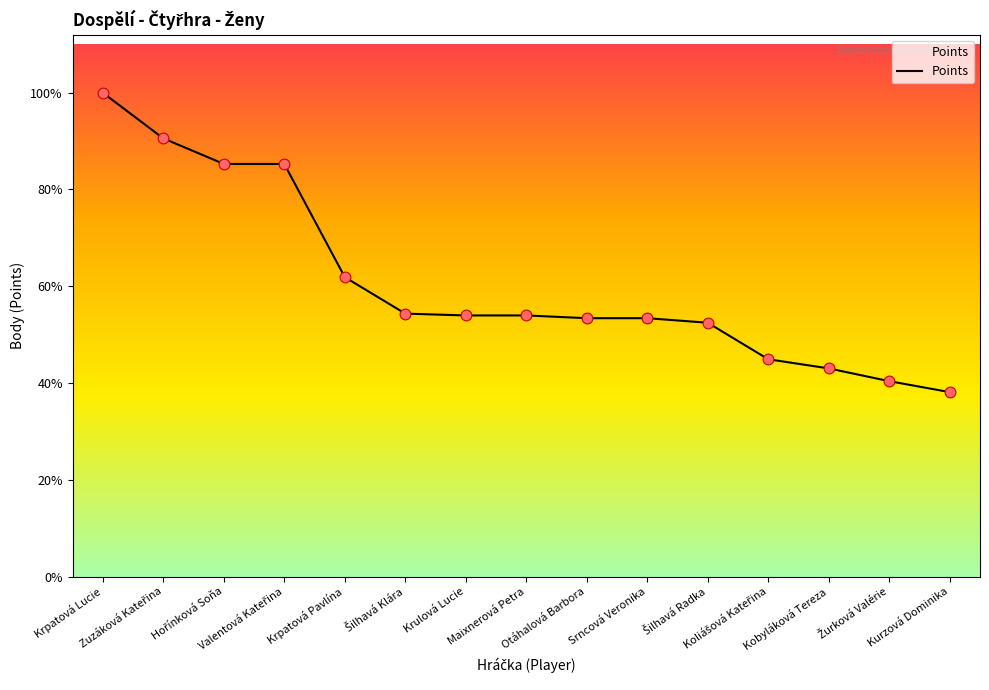

Which has a higher value, Hořínková Soňa or Zuzáková Kateřina?

Zuzáková Kateřina